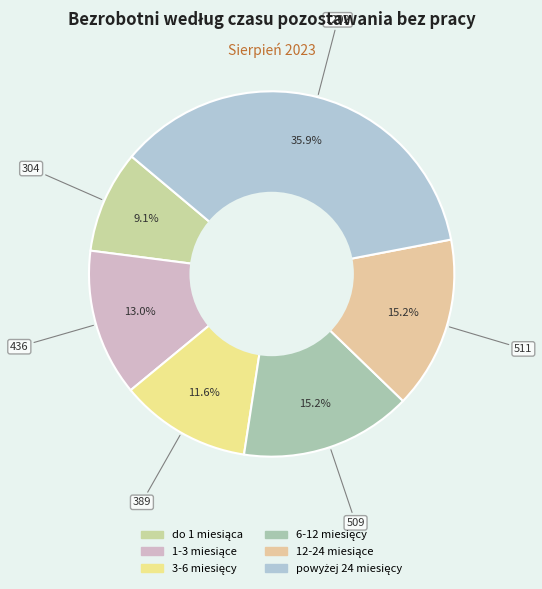

How many segments does this pie chart have?

6